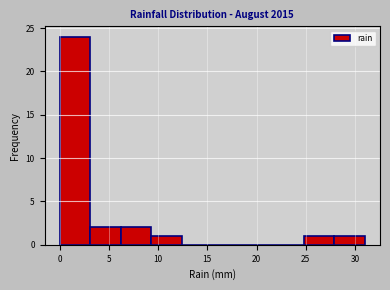

Reading left to right, transcribe this chart: for each bar, give the range it covers on the x-axis and its height. Neither the bar edges nor the heights are printed on the chart, so give them approximately, as read against the axes.

0.0 to 3.1: 24
3.1 to 6.2: 2
6.2 to 9.3: 2
9.3 to 12.4: 1
12.4 to 15.5: 0
15.5 to 18.6: 0
18.6 to 21.7: 0
21.7 to 24.8: 0
24.8 to 27.9: 1
27.9 to 31.0: 1